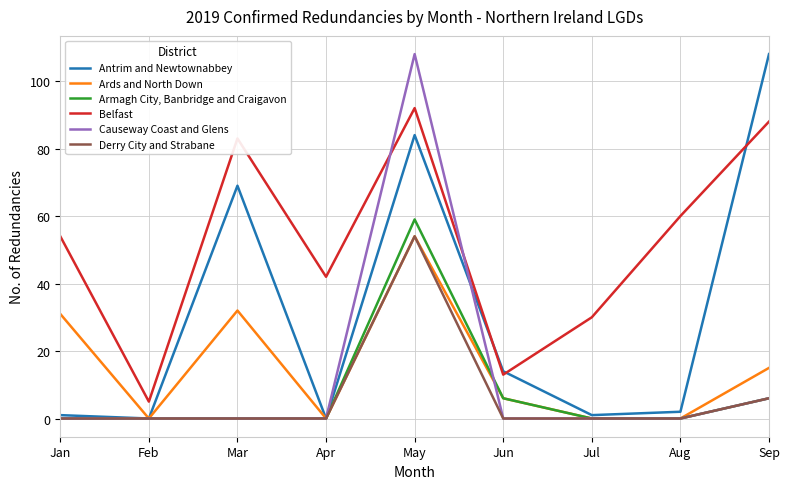

True or false: Belfast and Ards and North Down intersect in this chart.

False